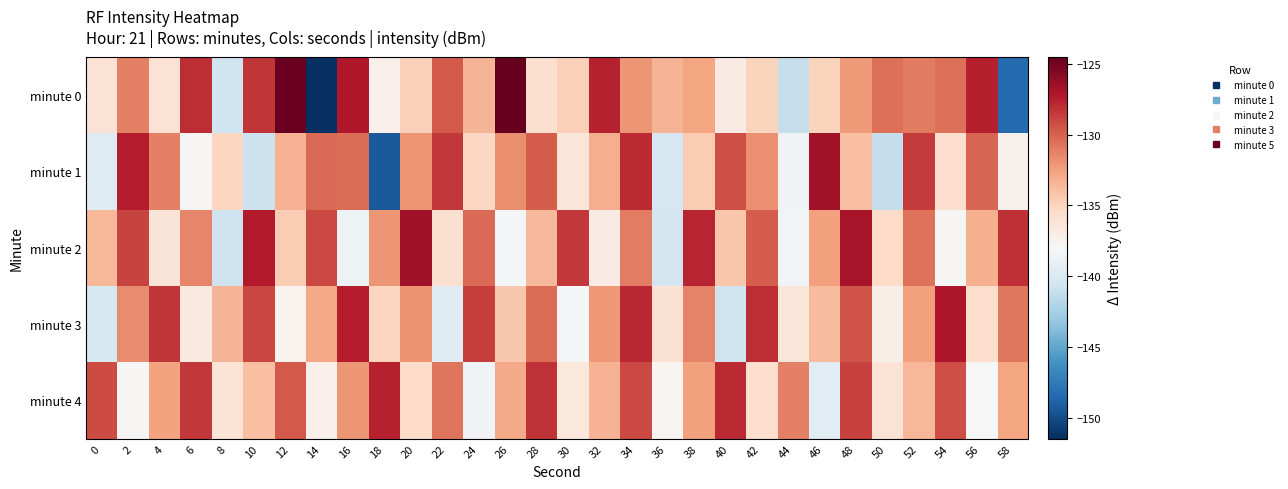

Rank the series by their maximum value, from highest to lowest.

minute 0, minute 2, minute 1, minute 3, minute 4